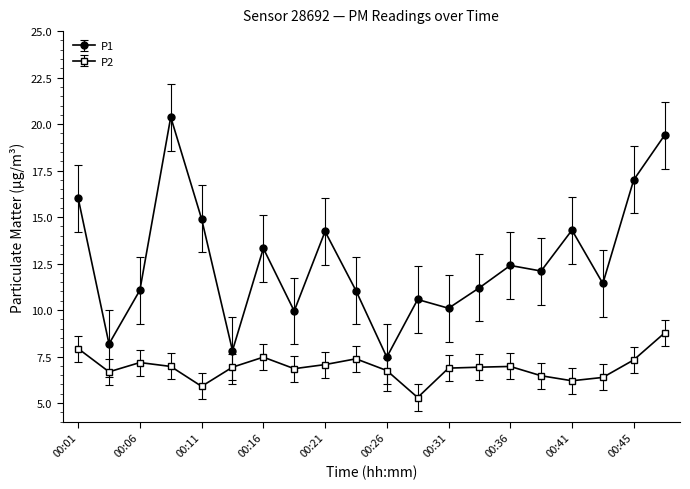

How many lines are shown in the chart?

2